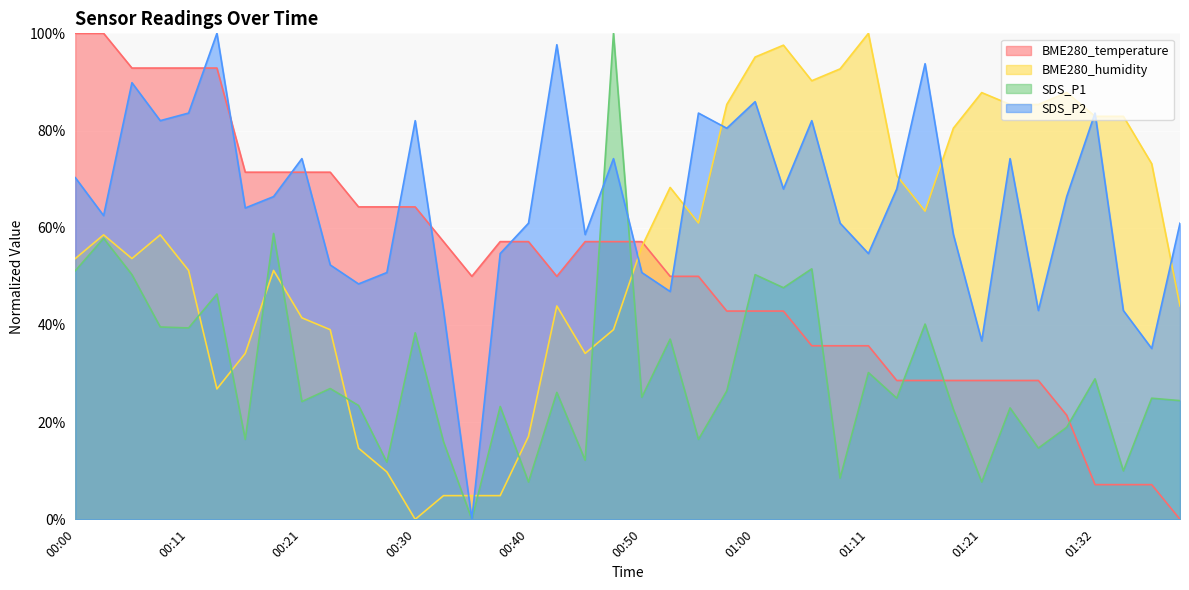

The value of BME280_humidity at 00:40 is 17.1. True or false?

True